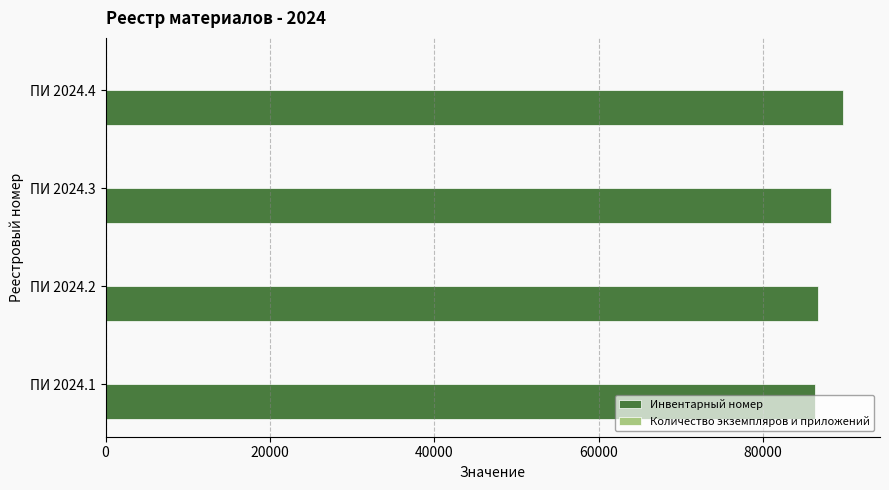

Which series has the largest total across all categories?

Инвентарный номер